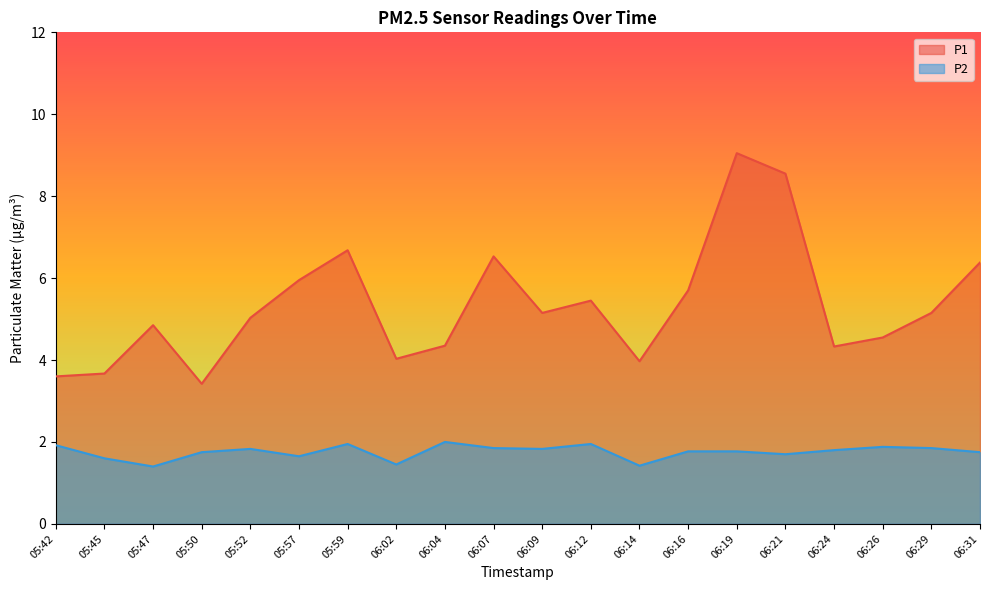

Is it true that P2 equals 0.9 at 05:52?

False